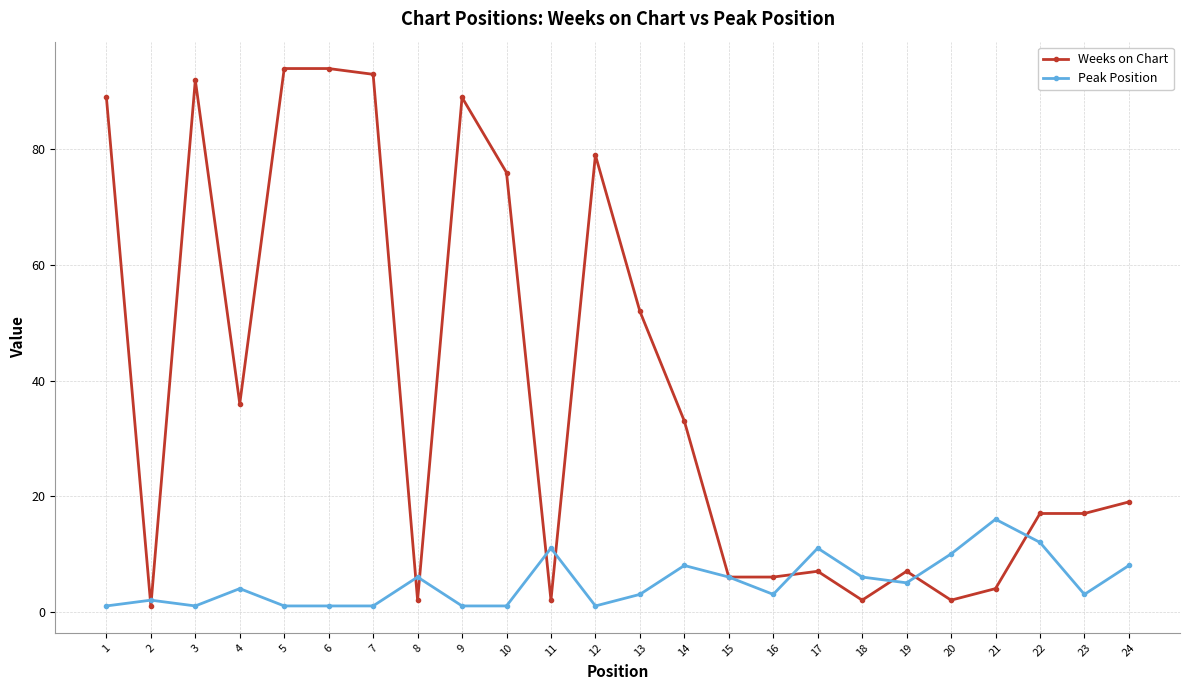

At 3, list the series in order from smallest to largest.

Peak Position, Weeks on Chart